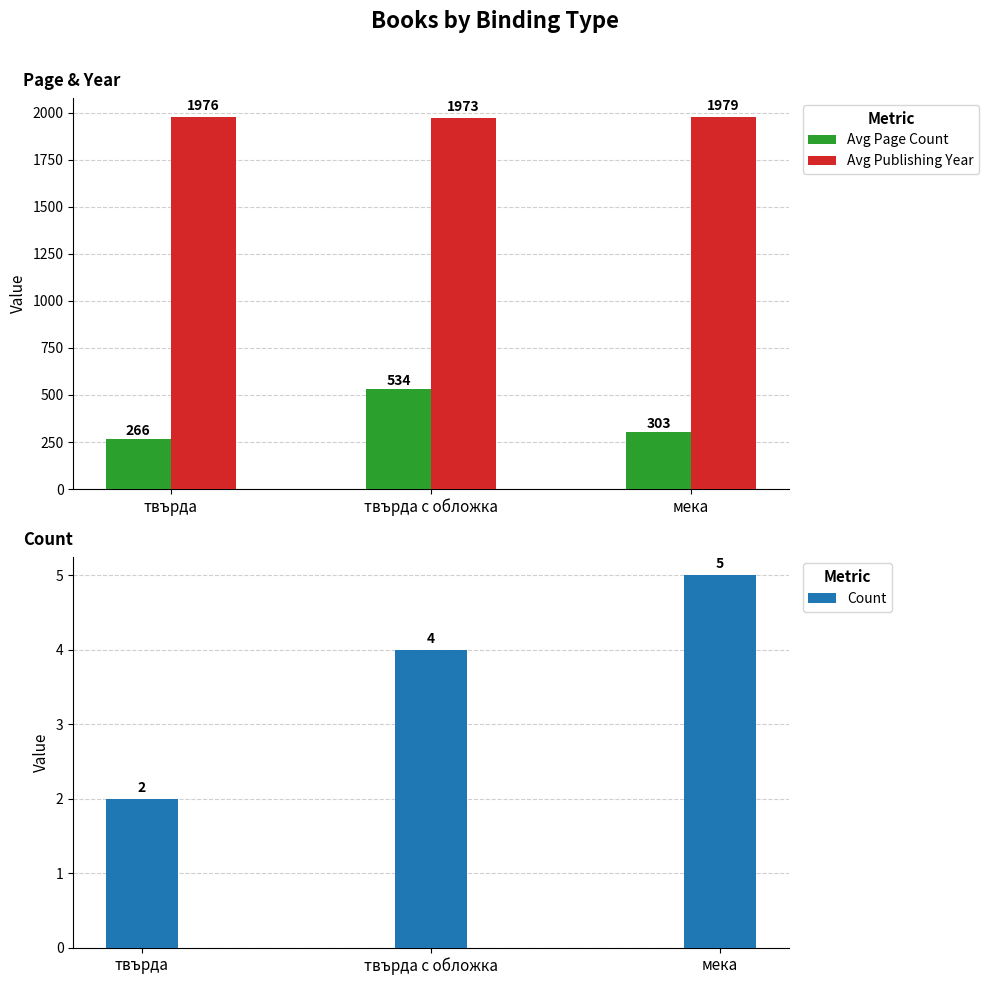

List the series in order of their peak value, lowest first.

Count, Avg Page Count, Avg Publishing Year